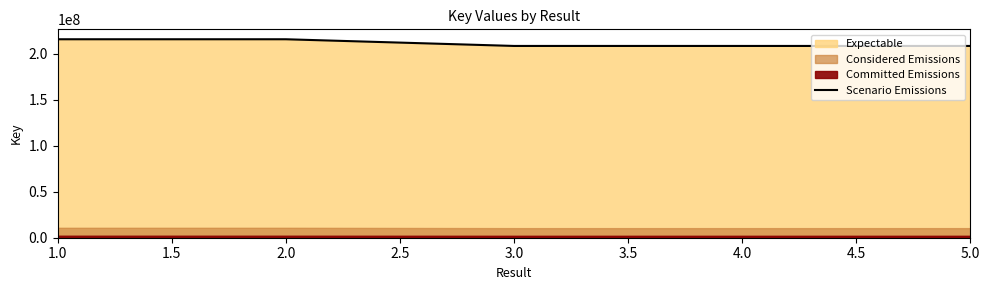

What is the value of the 5th point from the left?

208540606